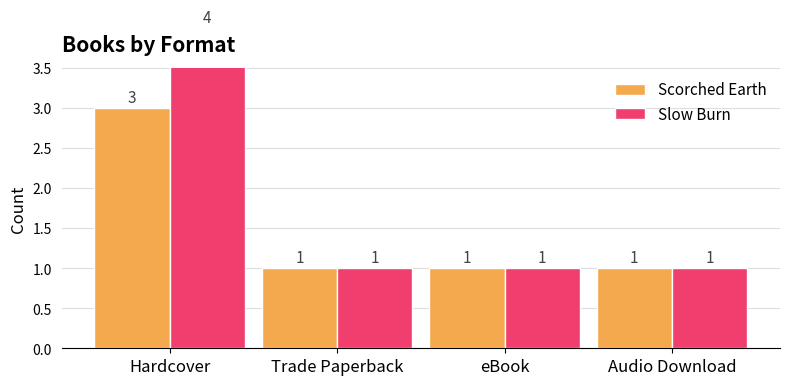

What is the label of the 4th bar from the left?

Audio Download